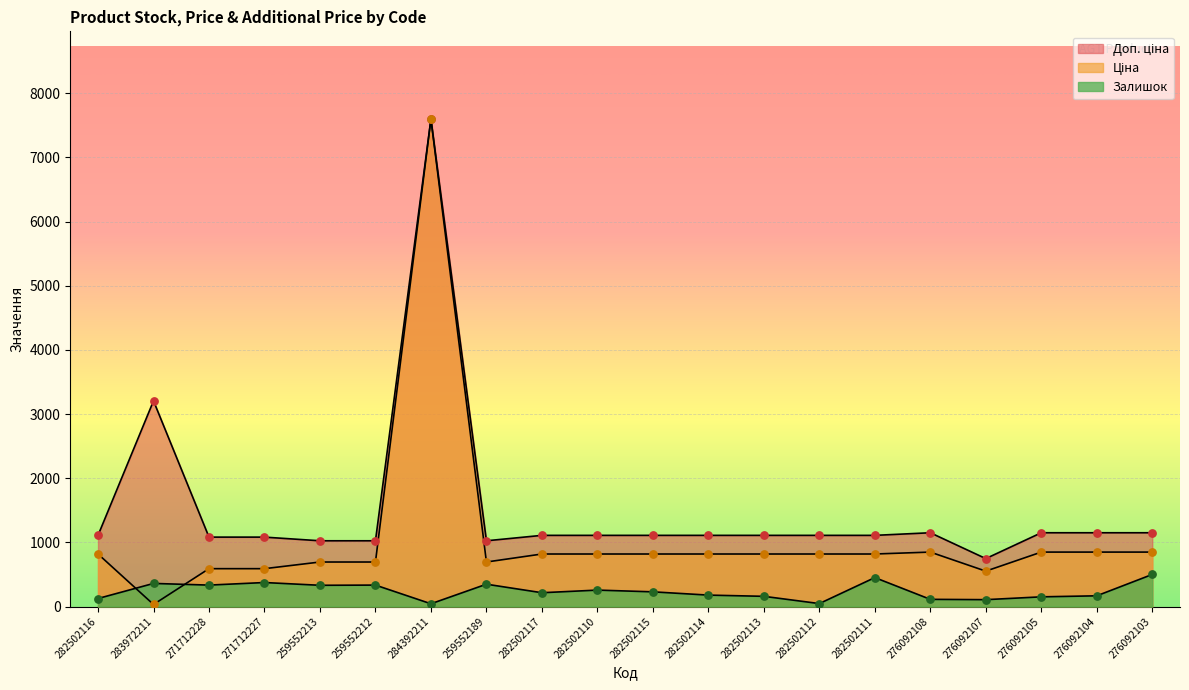

Which series reaches the minimum Y coordinate?

Ціна